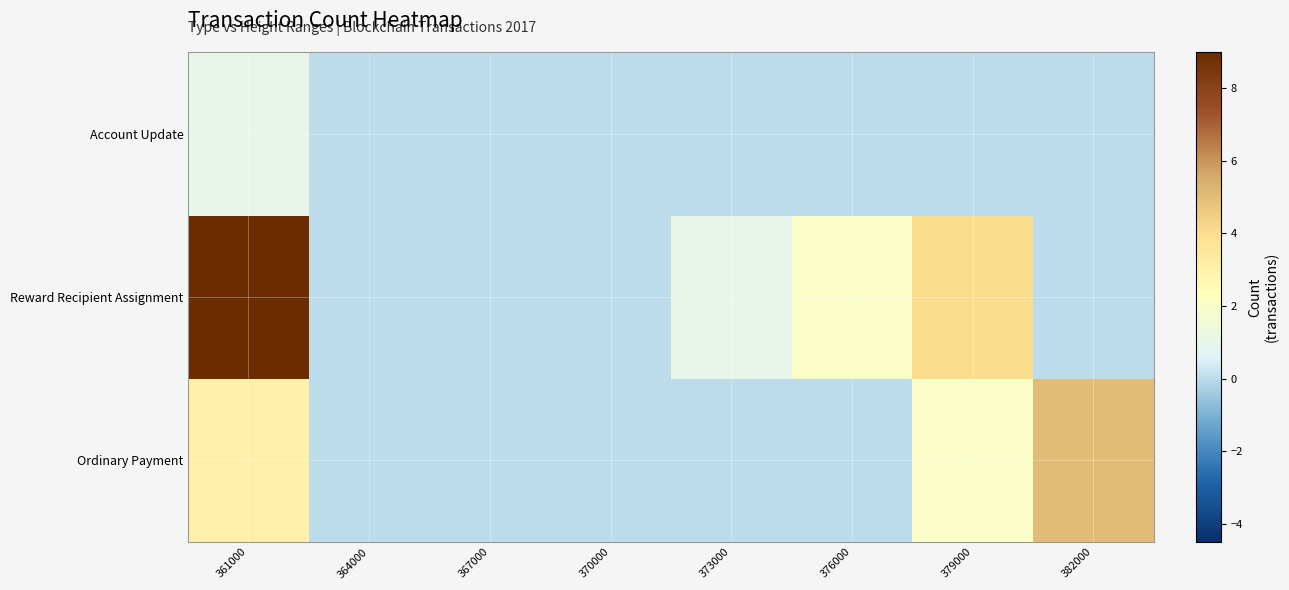

Rank the series at 367000 from highest to lowest value.

Ordinary Payment, Reward Recipient Assignment, Account Update